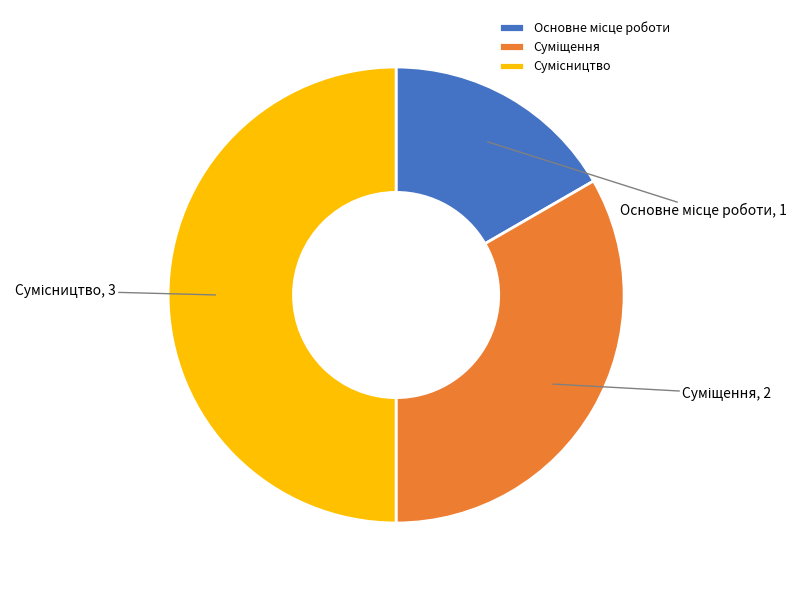

Rank the categories by value from lowest to highest.

Основне місце роботи, Суміщення, Сумісництво